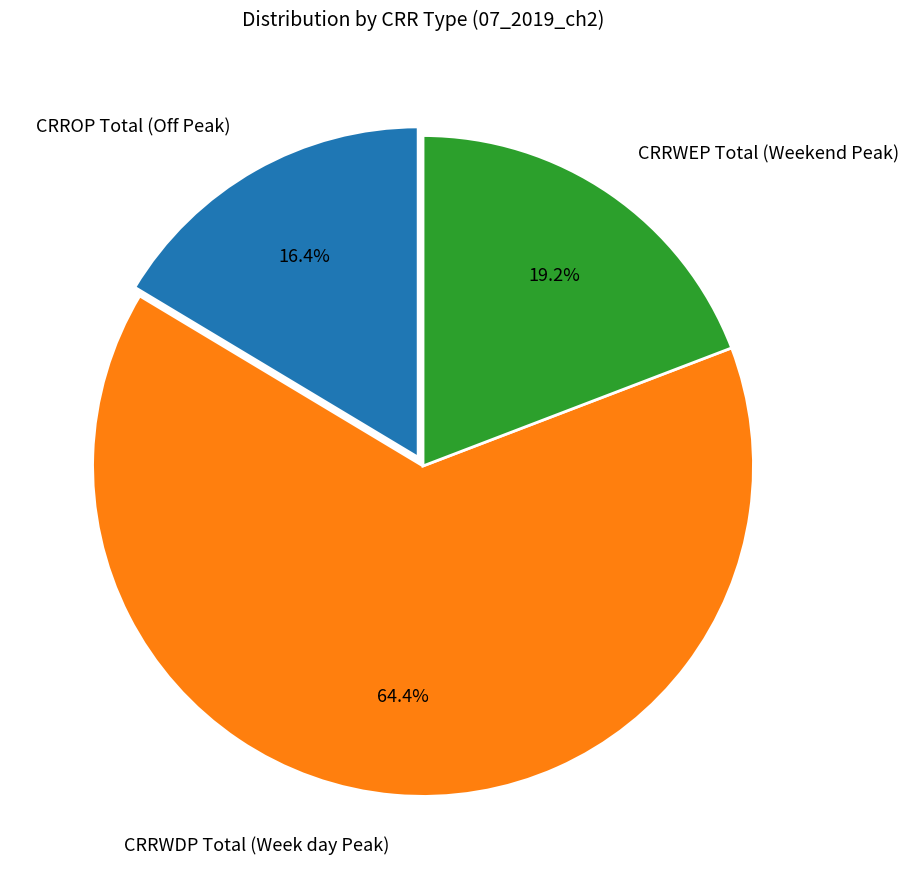

To the nearest percent, what percentage of the pie is CRRWEP Total (Weekend Peak)?

19%